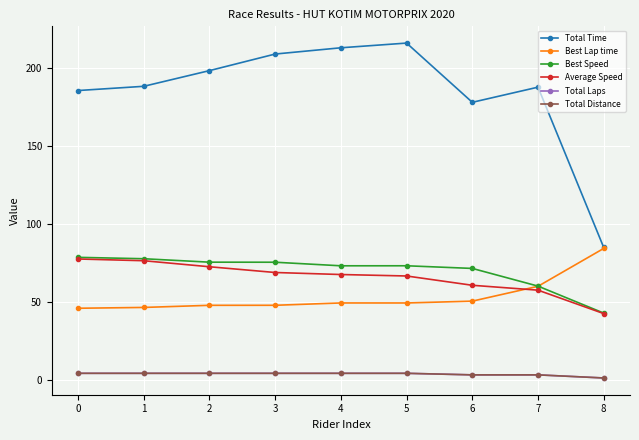

What is the average value of the Total Distance series?

3.4